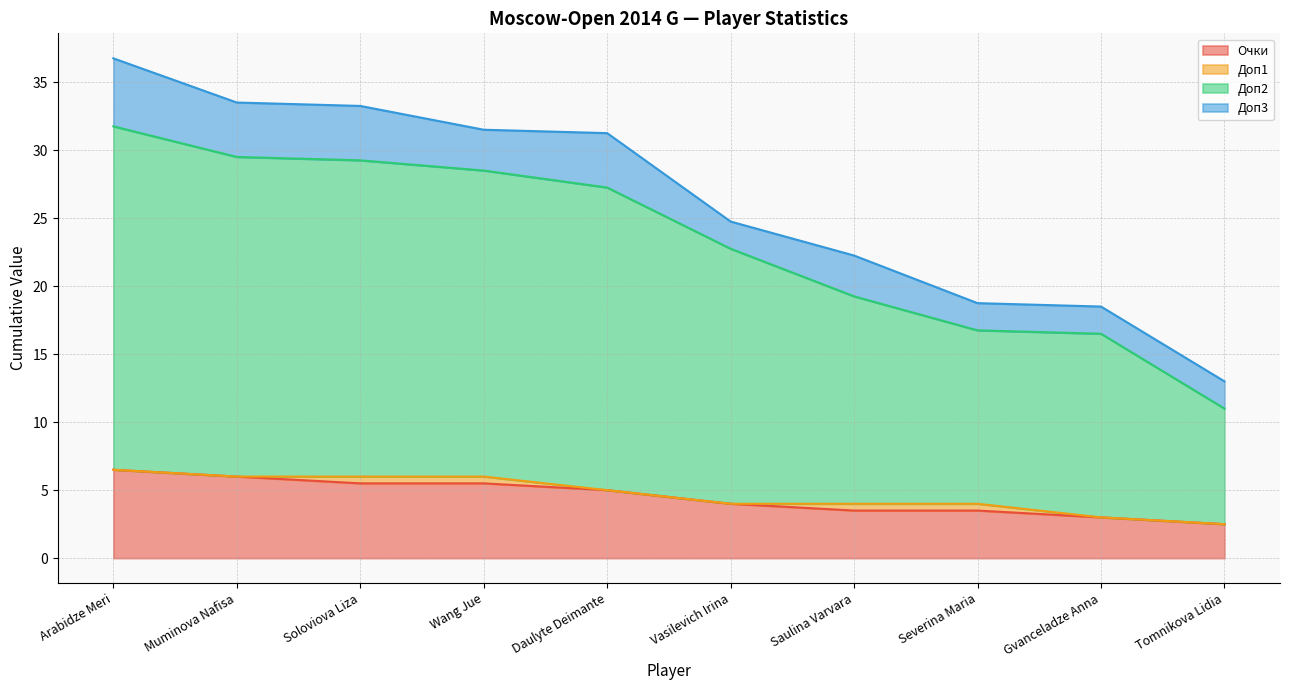

True or false: Очки and Доп2 cross at least once.

False